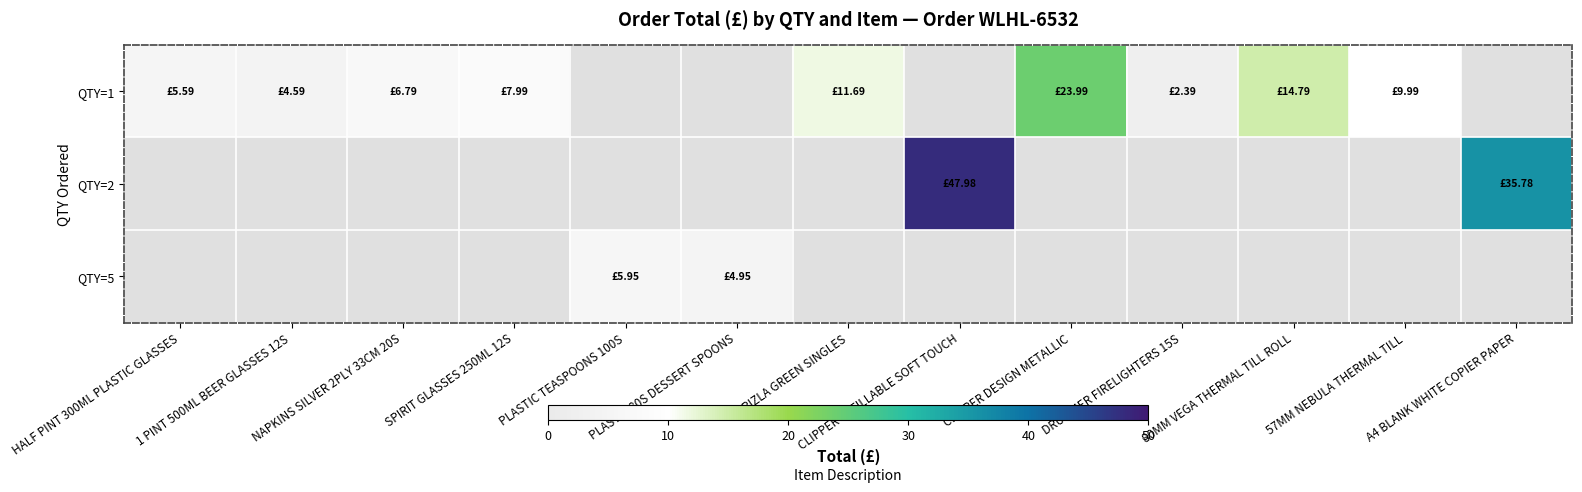

At how many categories does at least one series exceed 14?

4